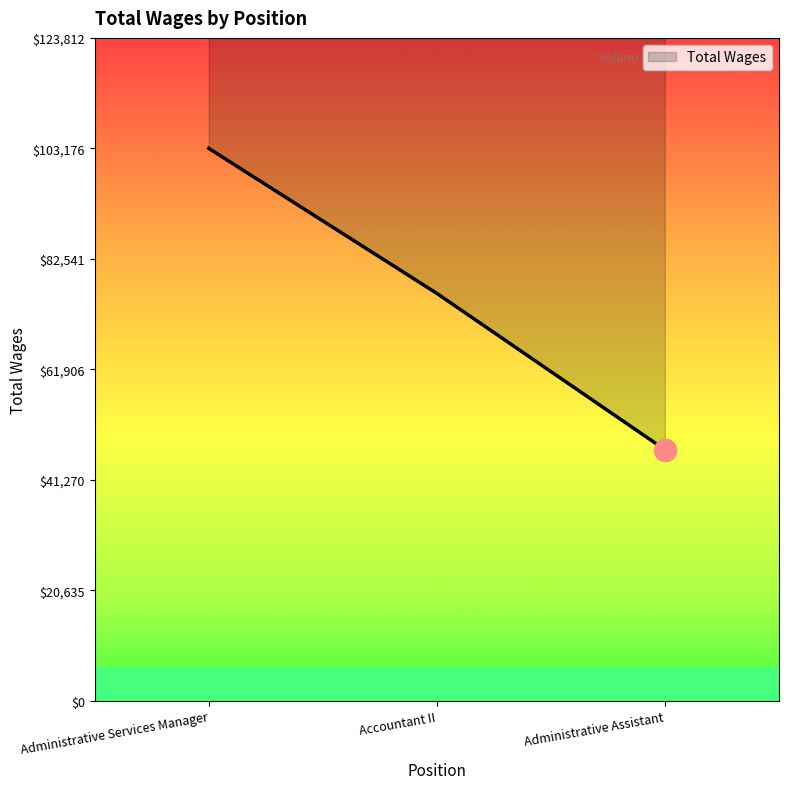

Reading left to right, extract all data points from this chart.

Administrative Services Manager=103177	Accountant II=76104	Administrative Assistant=46920